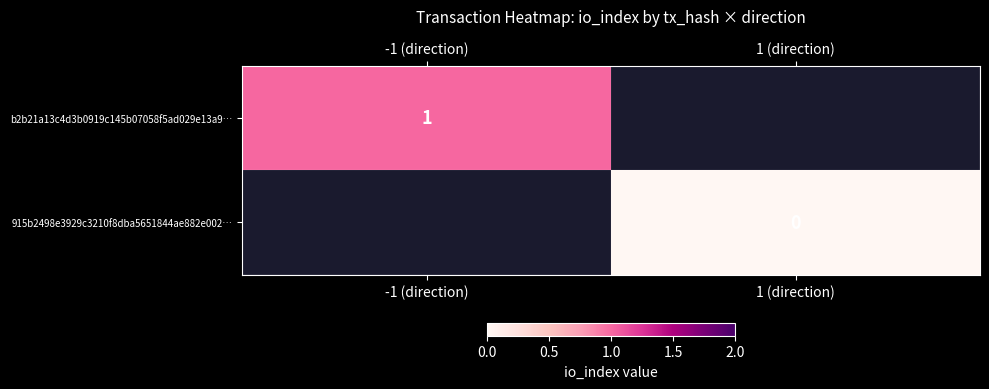

Is the value of b2b21a13c4d3b0919c145b07058f5ad029e13a9… at -1 (direction) greater than the value of 915b2498e3929c3210f8dba5651844ae882e002… at 1 (direction)?

Yes